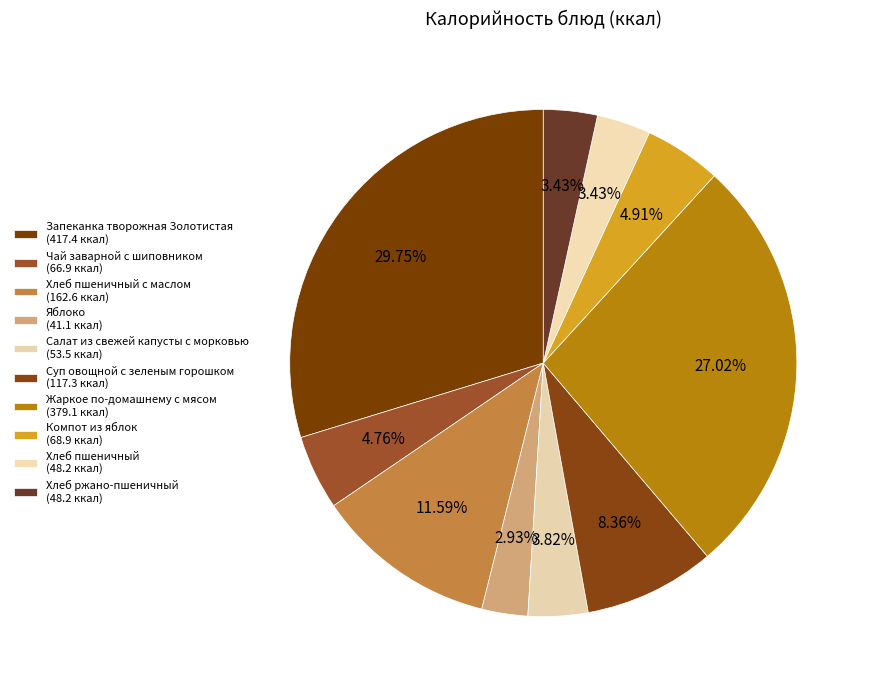

What is the largest slice in the pie chart?

Запеканка творожная Золотистая